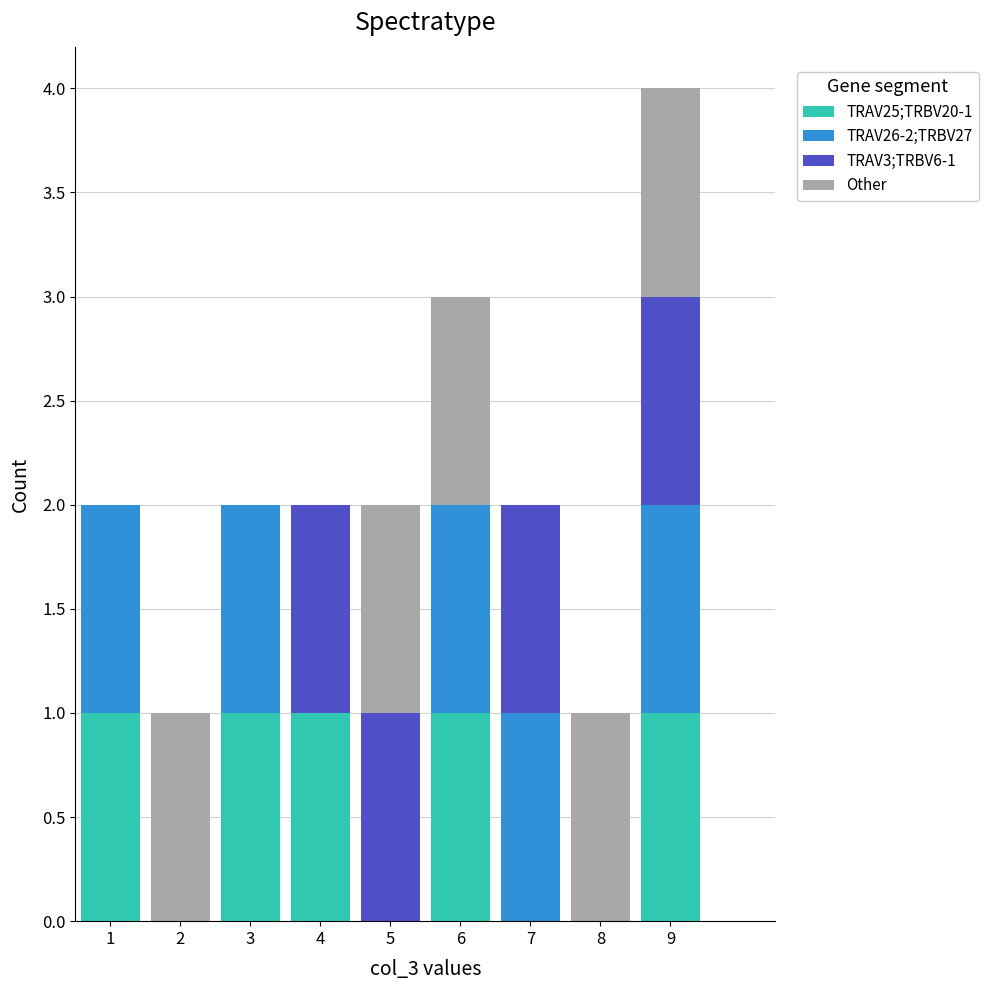

Which range on the x-axis has the tallest stacked bar (by total height)?

8.5 to 9.5